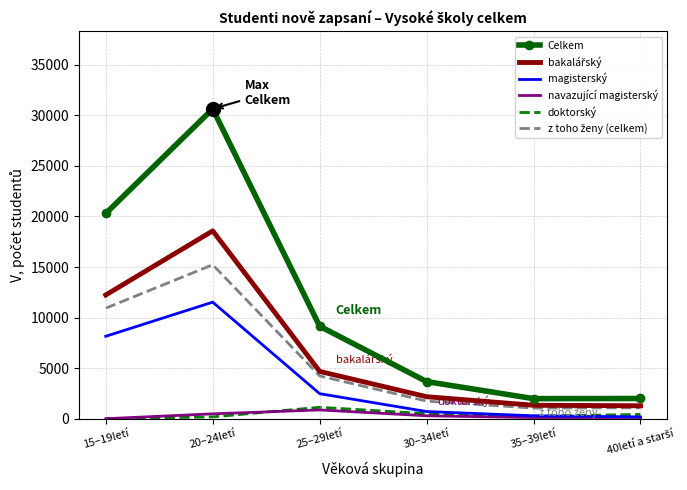

The value of magisterský at 20–24letí is 11527. True or false?

True